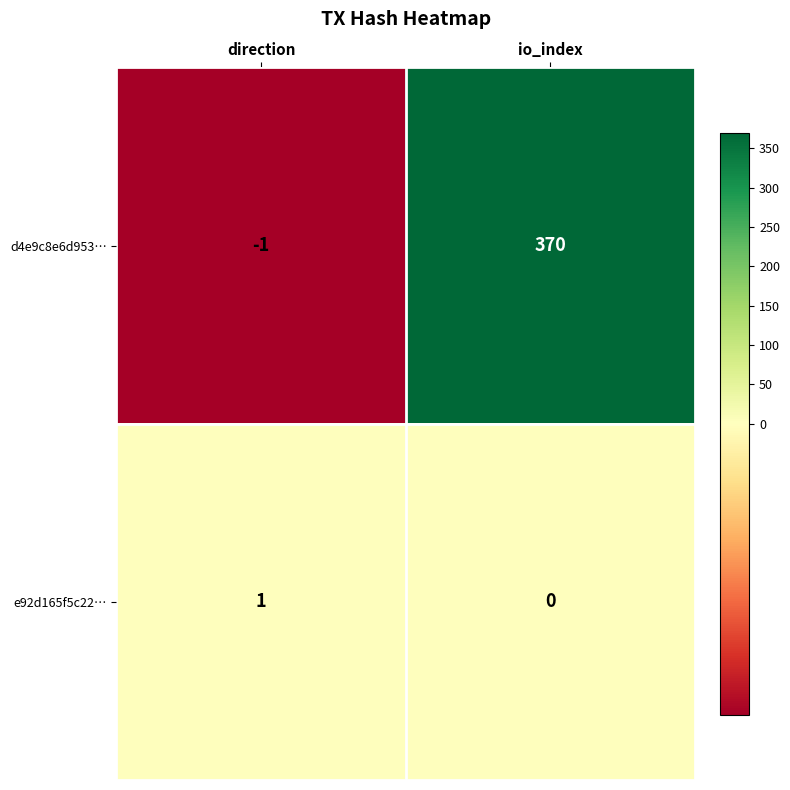

Reading left to right, transcribe all the data shown in this chart.

d4e9c8e6d953…: -1	370
e92d165f5c22…: 1	0